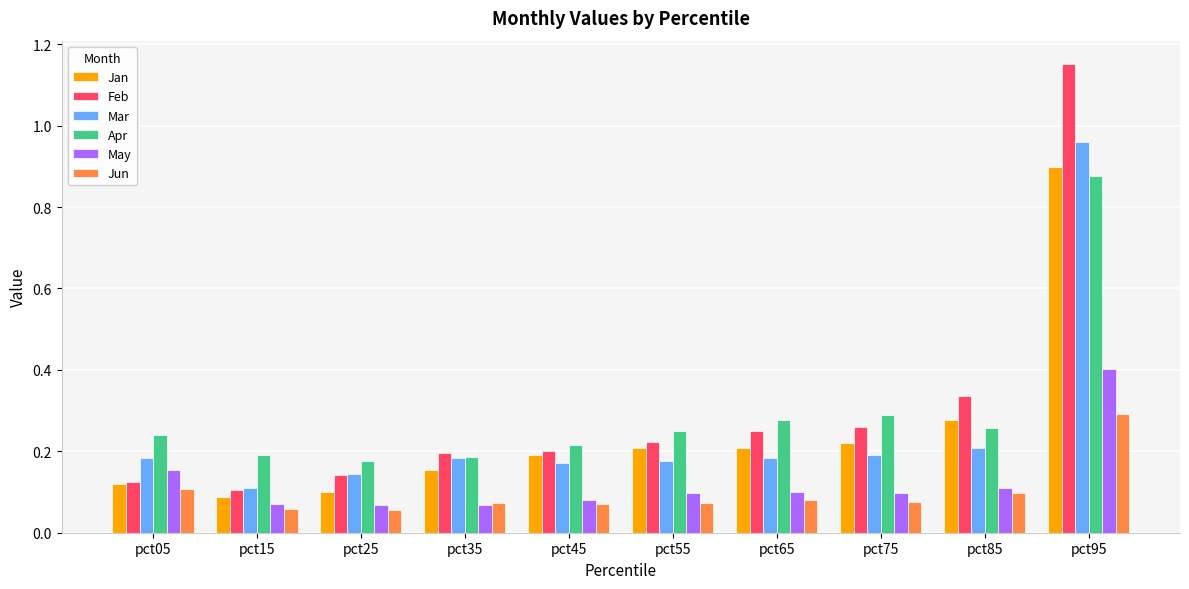

At pct75, list the series in order from largest to smallest.

Apr, Feb, Jan, Mar, May, Jun